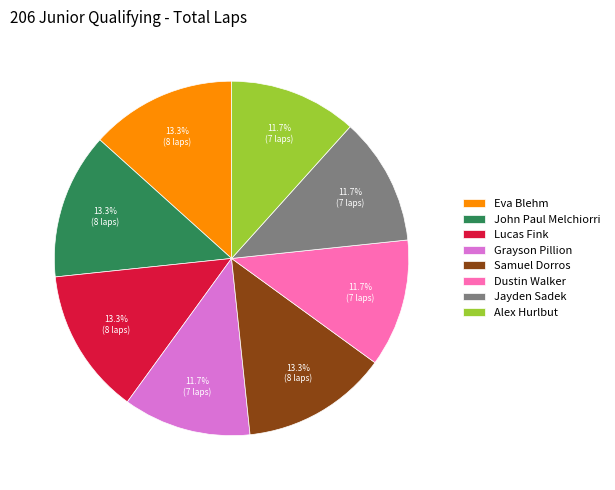

True or false: Lucas Fink accounts for 13% of the total.

True